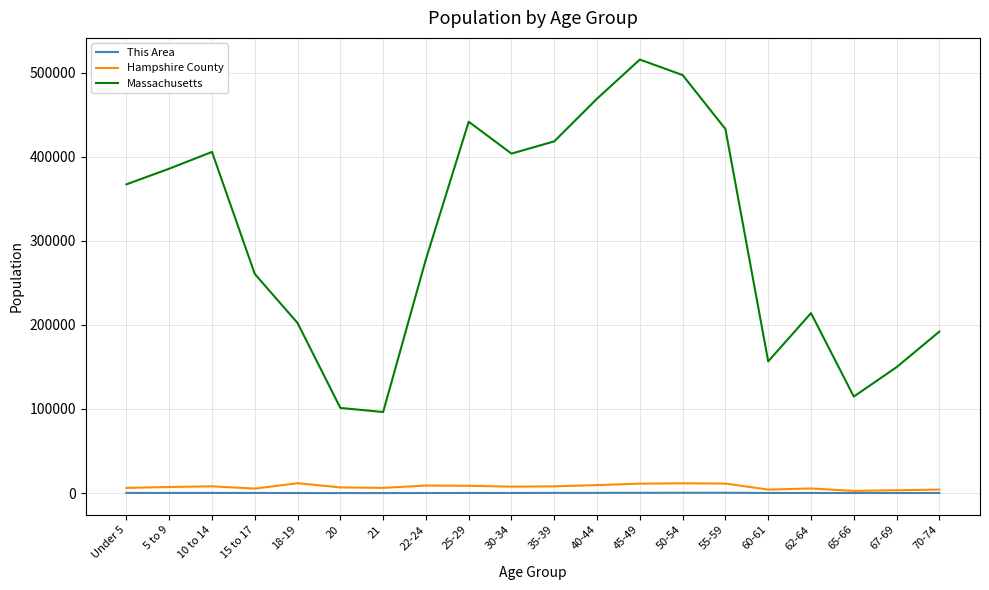

What is the sum of all Massachusetts values?

6101365